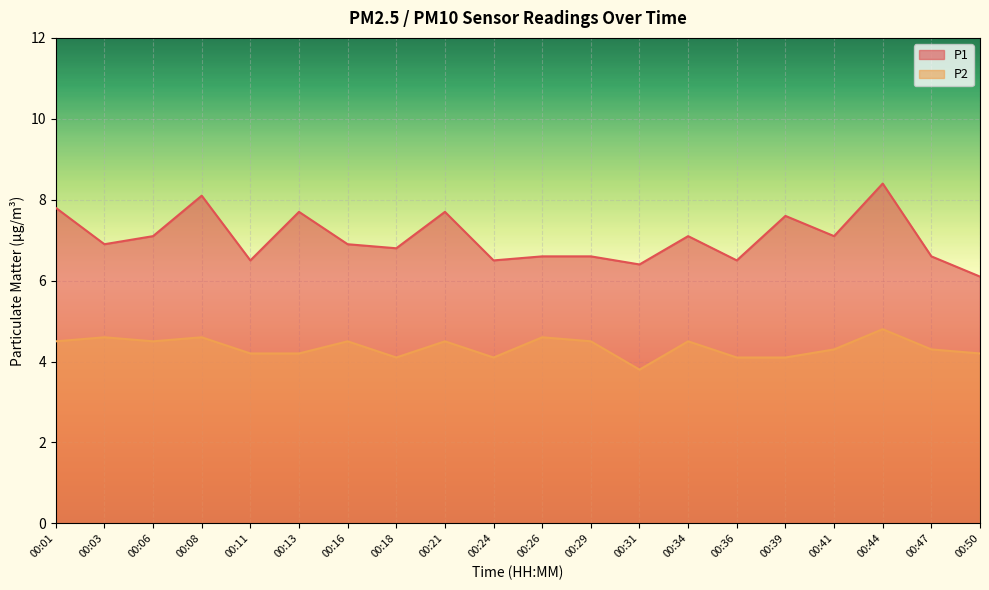

True or false: P1 and P2 intersect in this chart.

False